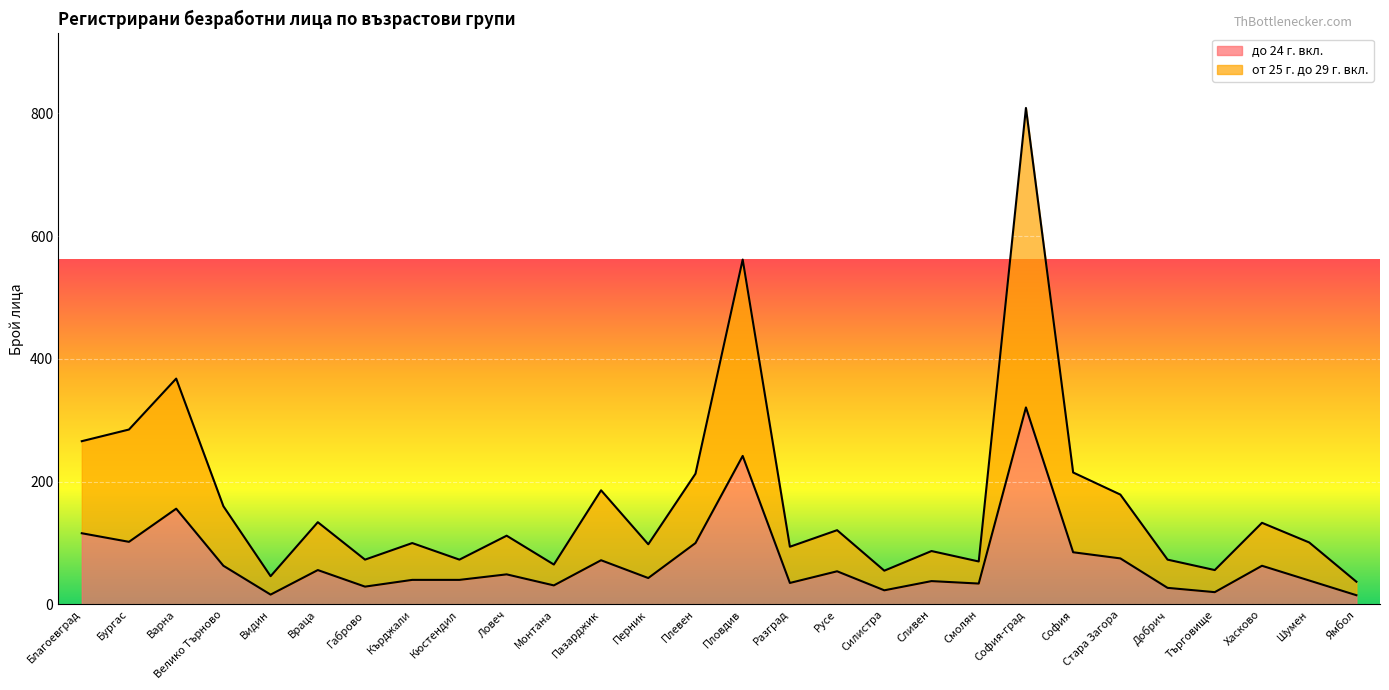

The от 25 г. до 29 г. вкл. series shows 100 at Кърджали. True or false?

True